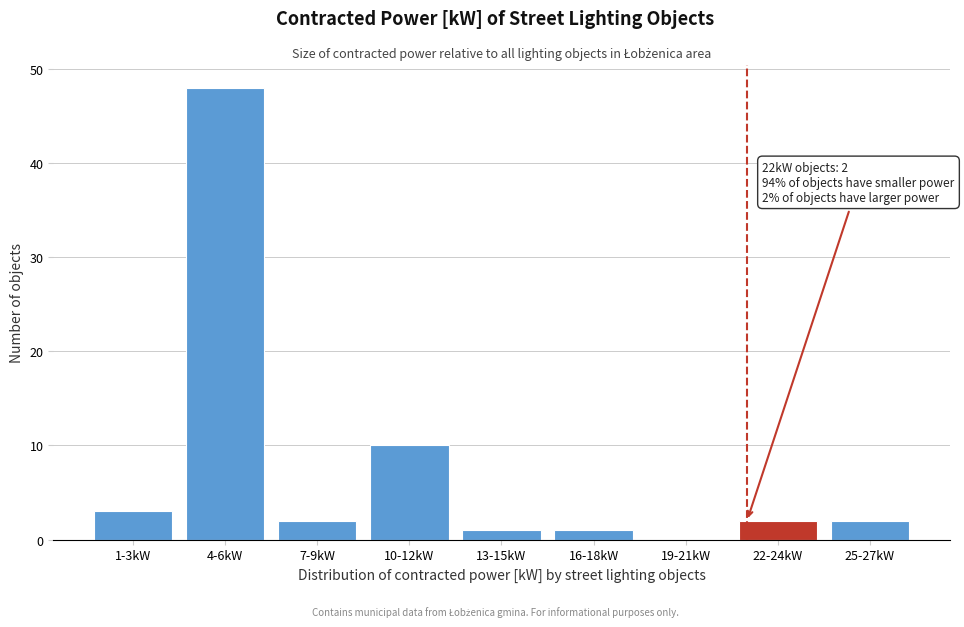

Reading left to right, what are all the values shown in this chart?

1-3kW=3	4-6kW=48	7-9kW=2	10-12kW=10	13-15kW=1	16-18kW=1	19-21kW=0	22-24kW=2	25-27kW=2